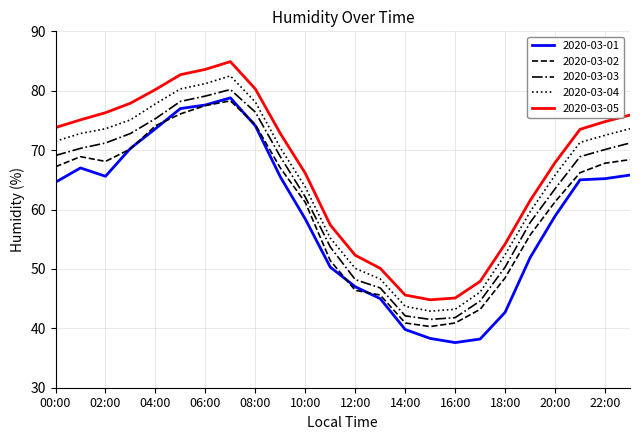

What is the sum of all 2020-03-05 values?

1604.7